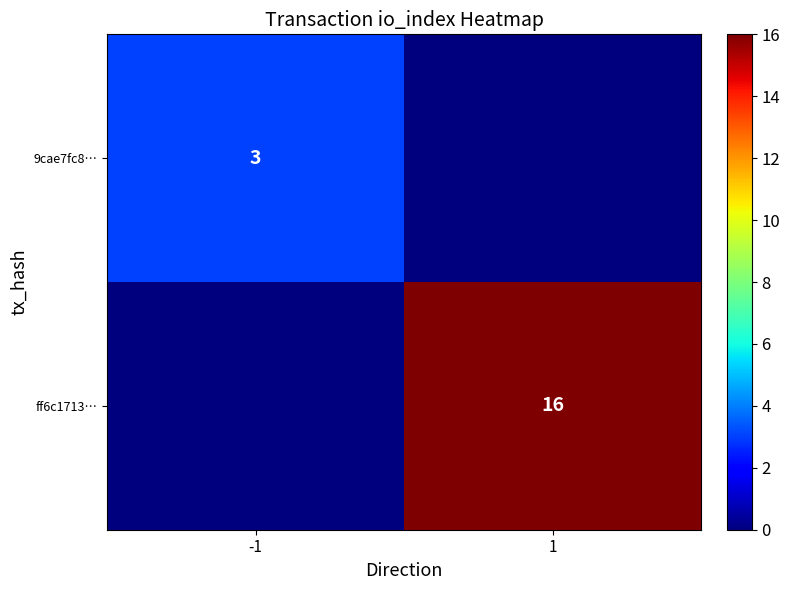

Is the value of ff6c1713… at 1 greater than the value of 9cae7fc8… at -1?

Yes